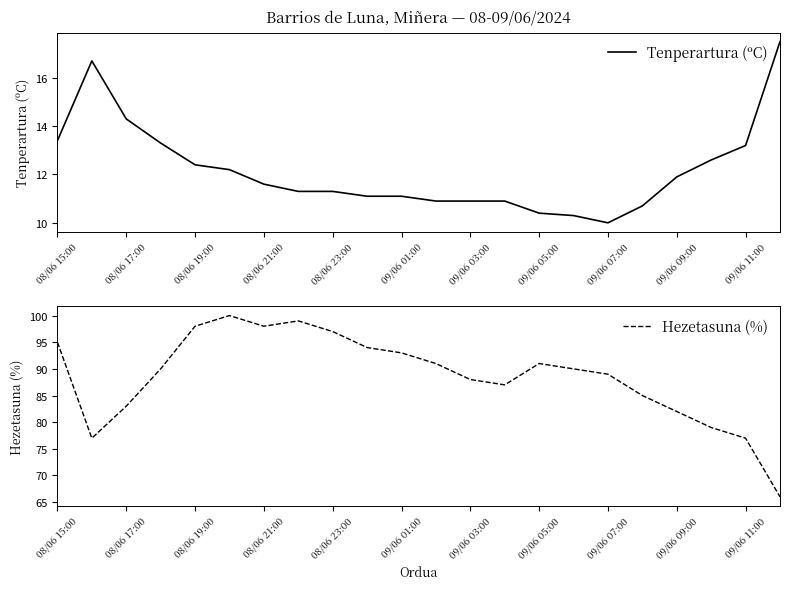

True or false: Tenperartura (ºC) and Hezetasuna (%) intersect in this chart.

False